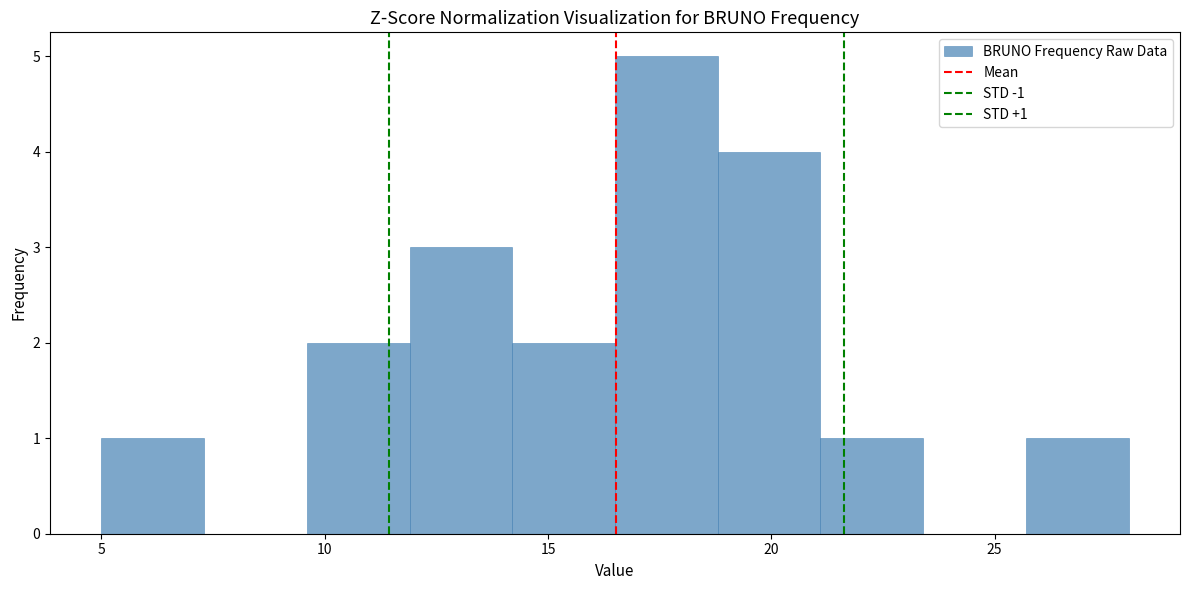

Over which range of the x-axis is the bar tallest?

16.5 to 18.8